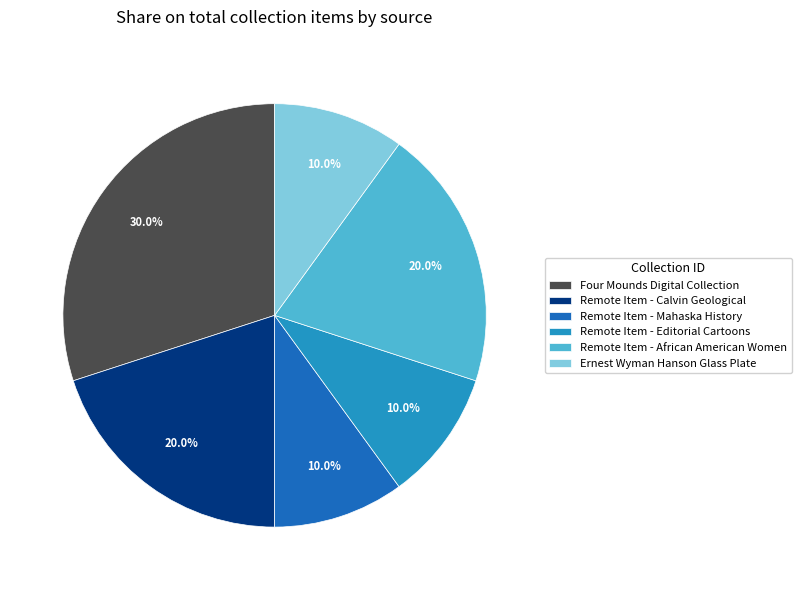

Does Ernest Wyman Hanson Glass Plate represent more than half of the total?

No